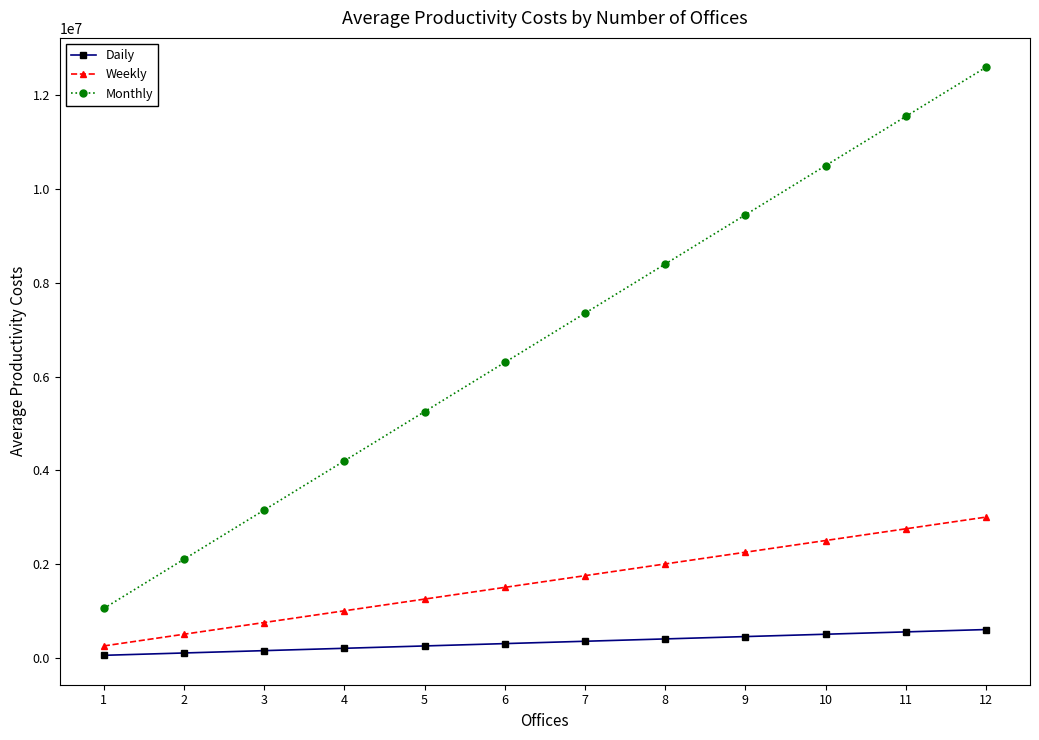

True or false: Weekly and Daily cross at least once.

False